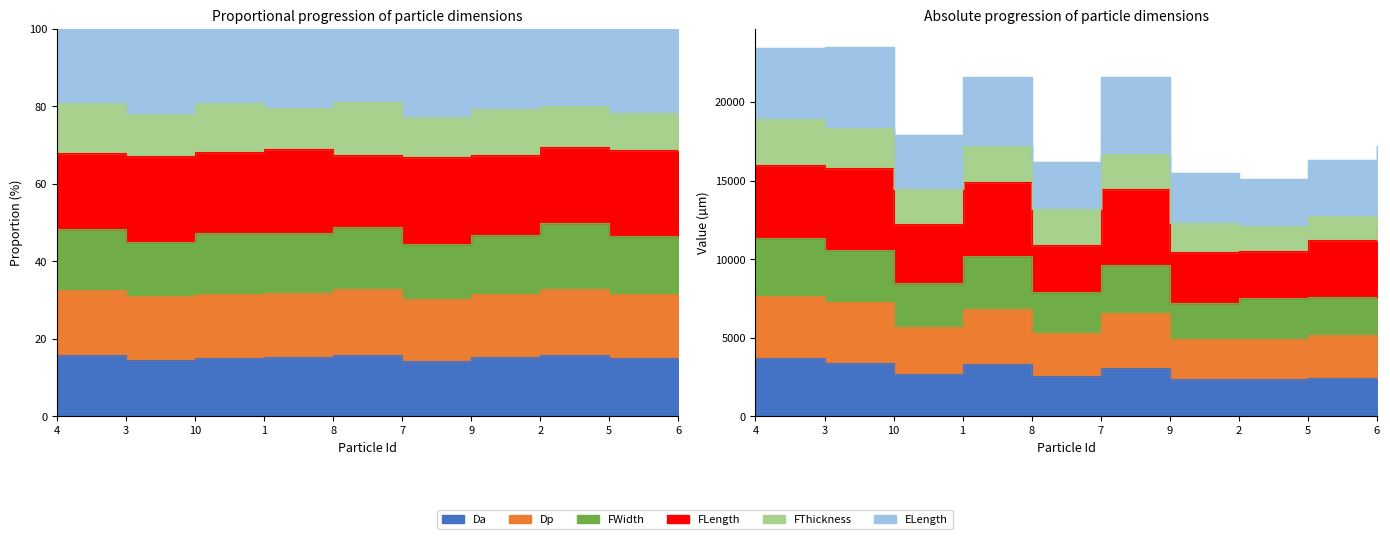

What is the difference between the maximum and minimum values in the Da series?

1352.0